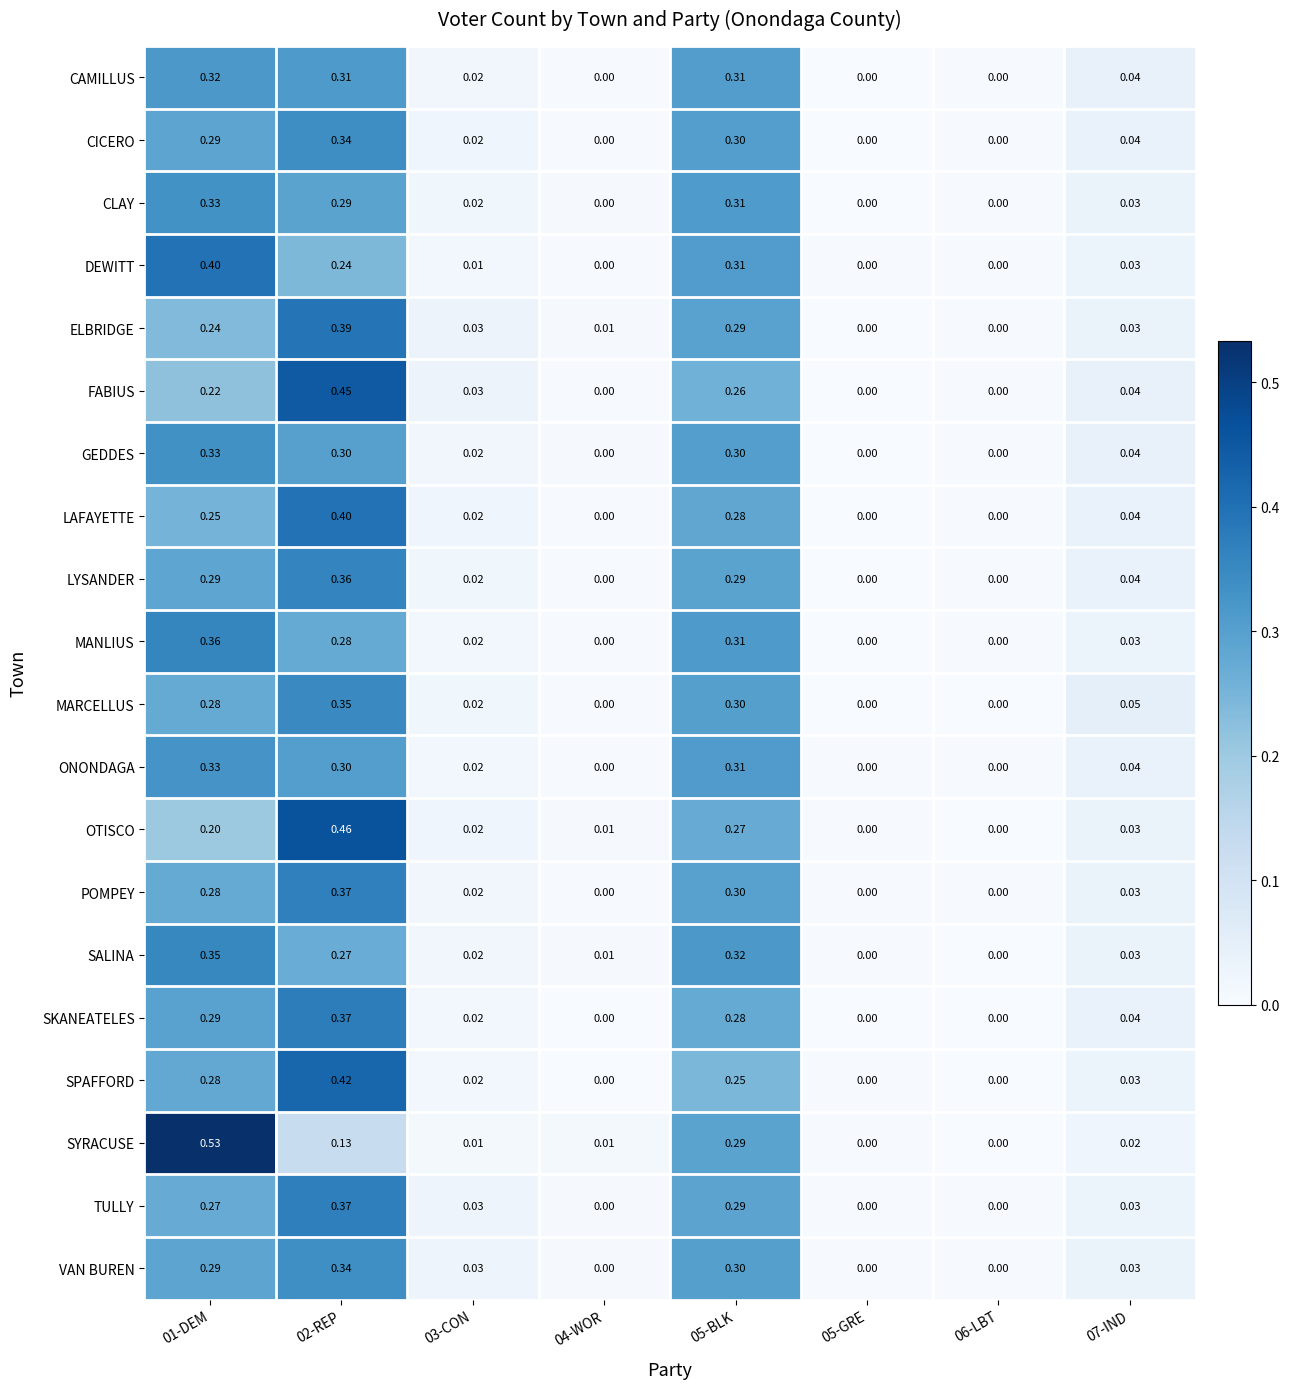

Is the value of SYRACUSE at 03-CON greater than the value of MANLIUS at 05-BLK?

No